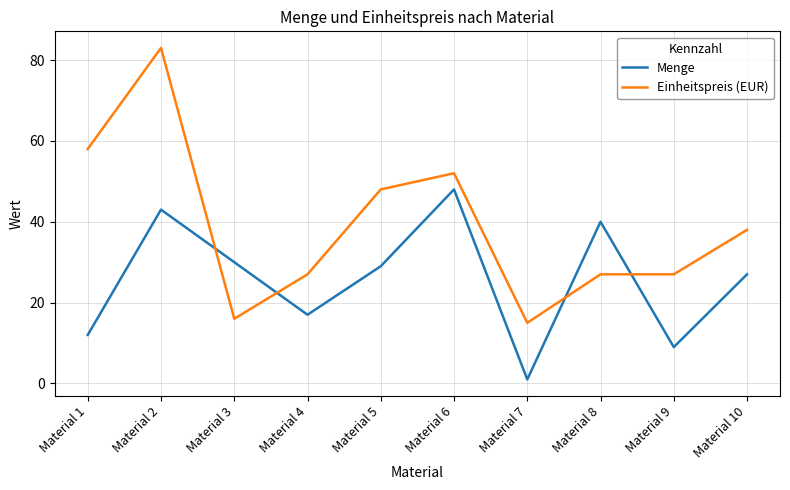

What are all the series names shown in the legend?

Menge, Einheitspreis (EUR)